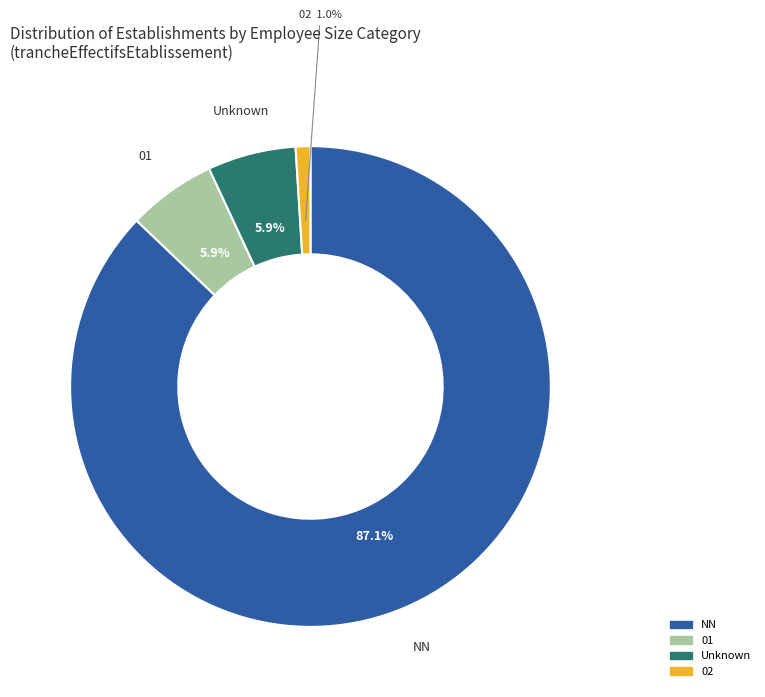

Is there a majority slice in this chart?

Yes